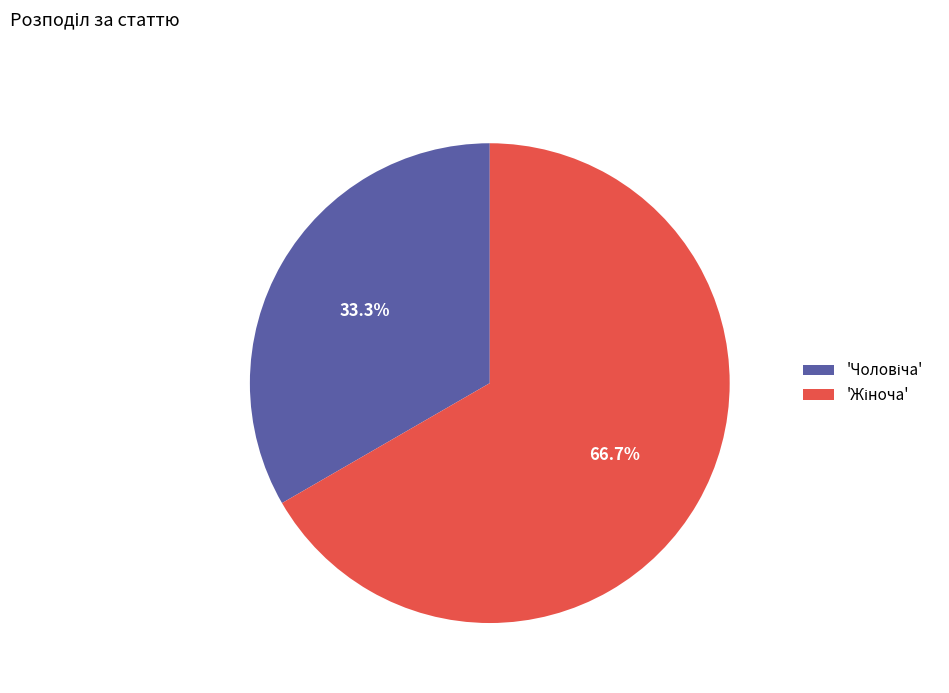

Count the number of slices in the pie.

2